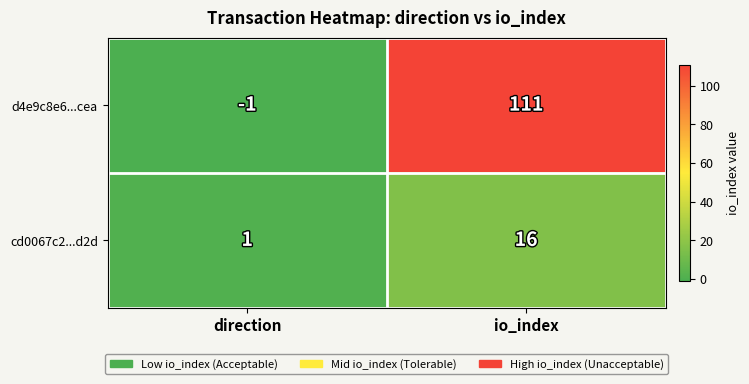

At direction, list the series in order from largest to smallest.

cd0067c2...d2d, d4e9c8e6...cea